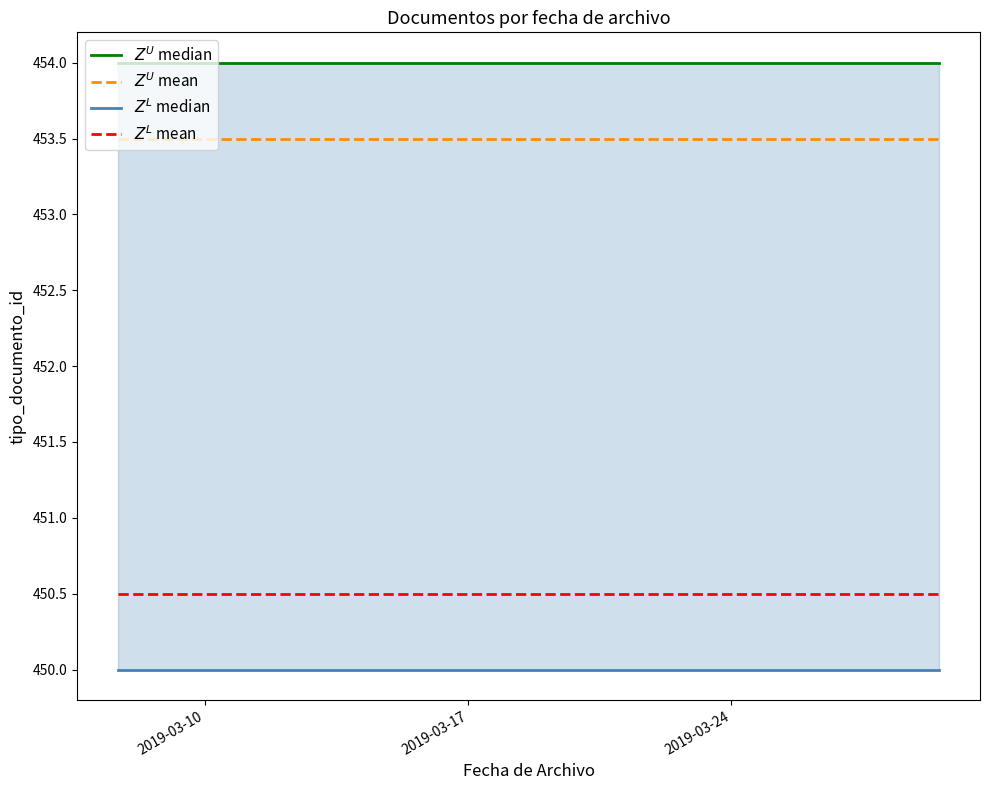

The value of $Z^L$ median at 2019-03-17 is 450.0. True or false?

True